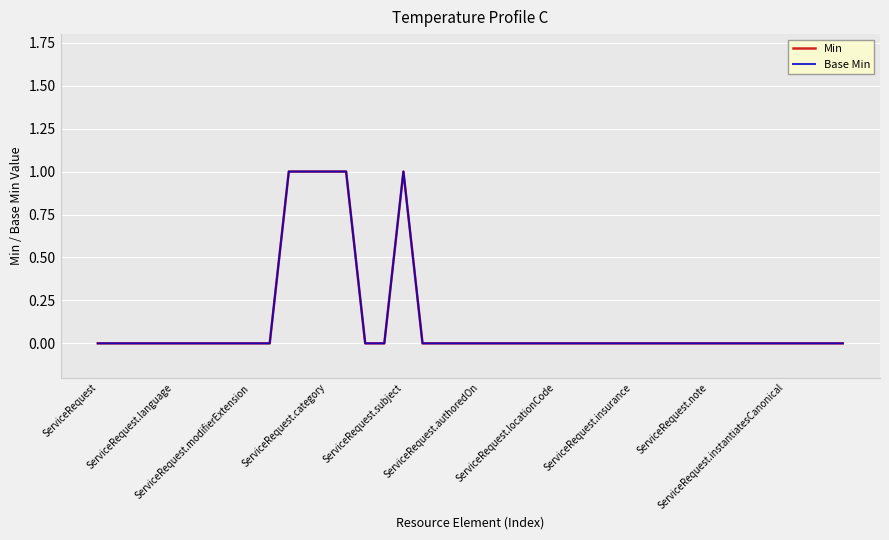

List the series in order of their peak value, highest first.

Min, Base Min